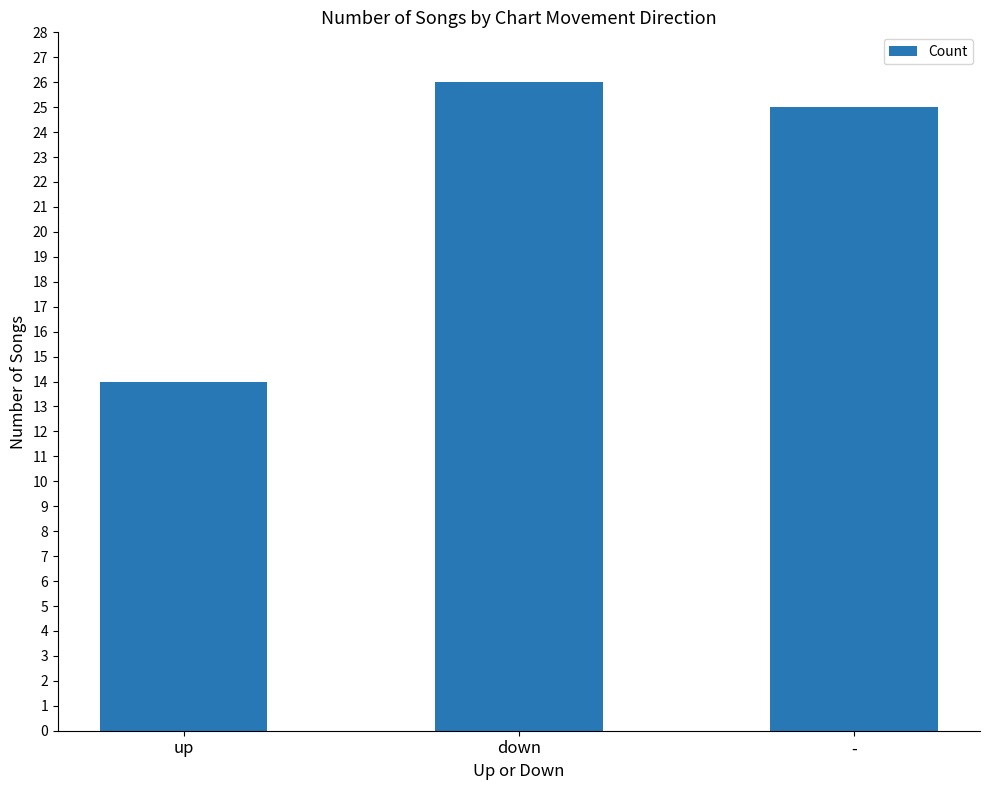

Where is the data nearest to the value 20?

-